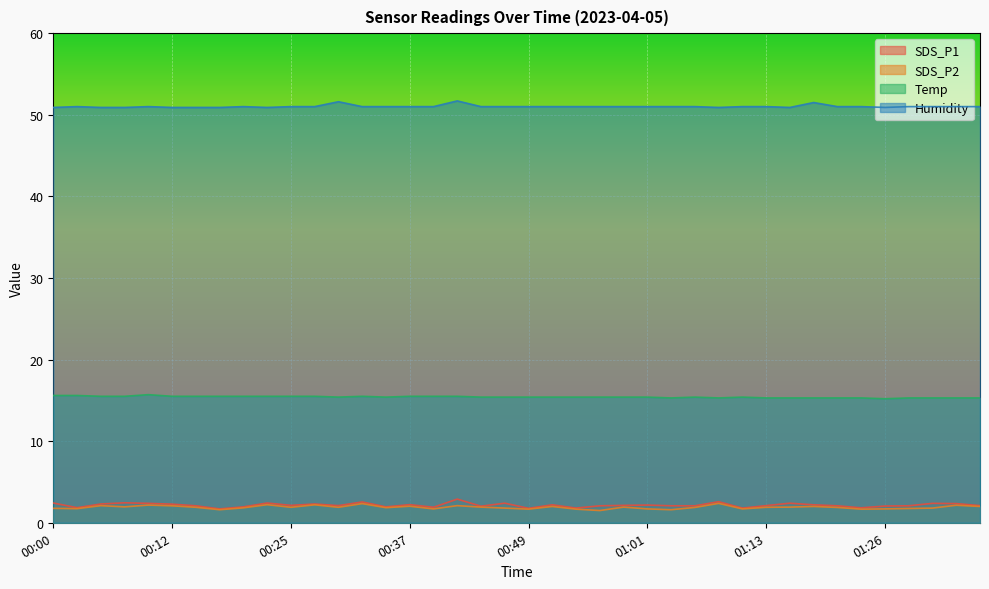

At how many categories does at least one series exceed 28?

40